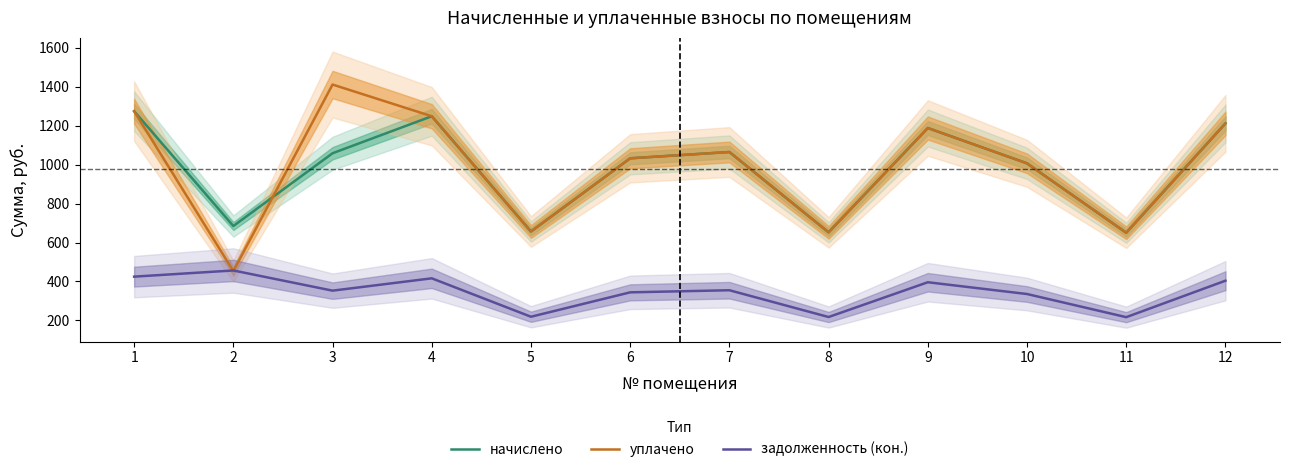

List the series in order of their peak value, highest first.

уплачено, начислено, задолженность (кон.)